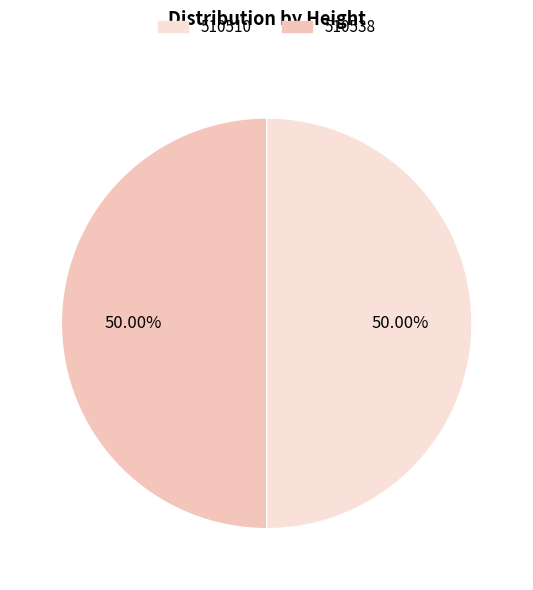

Count the number of slices in the pie.

2